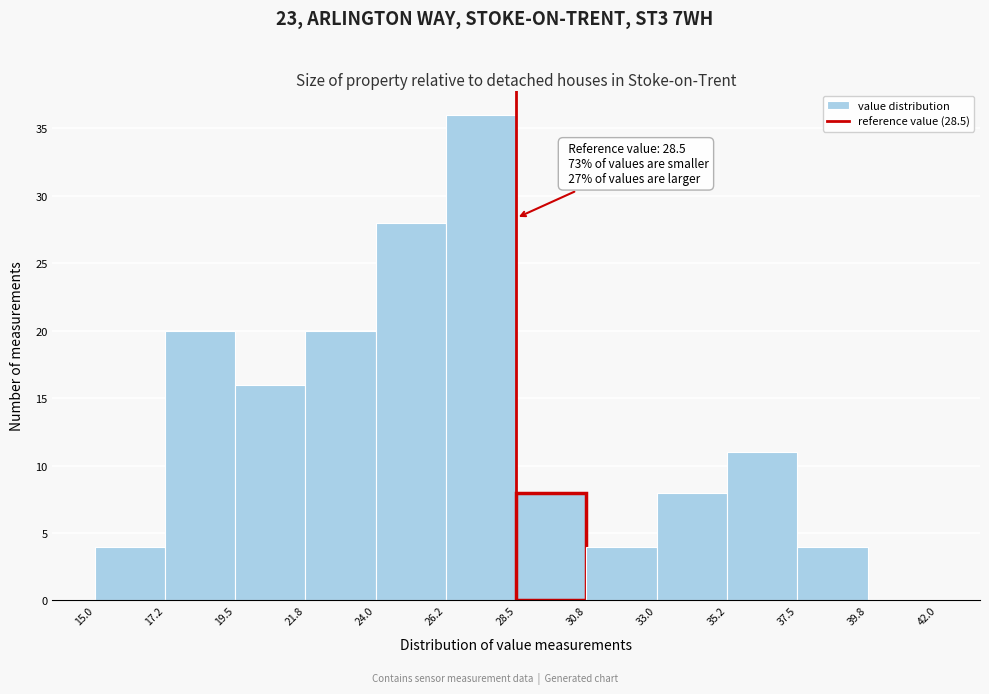

Over which range of the x-axis is the bar tallest?

26.2 to 28.5